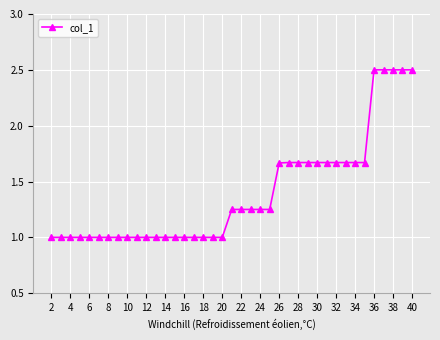

What is the minimum value shown in the chart?

1.0